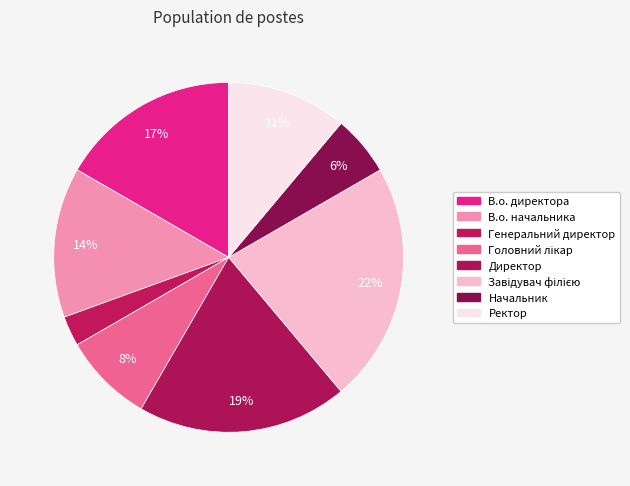

Is Генеральний директор the majority of the pie?

No